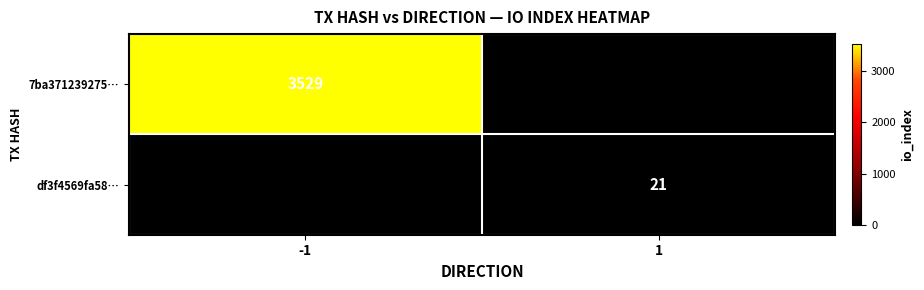

The value of 7ba371239275… at -1 is 1177. True or false?

False